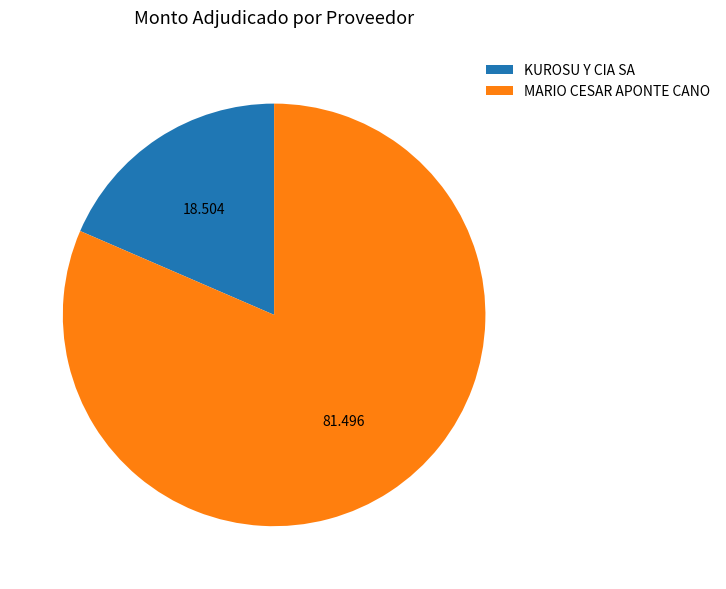

Between MARIO CESAR APONTE CANO and KUROSU Y CIA SA, which is larger?

MARIO CESAR APONTE CANO